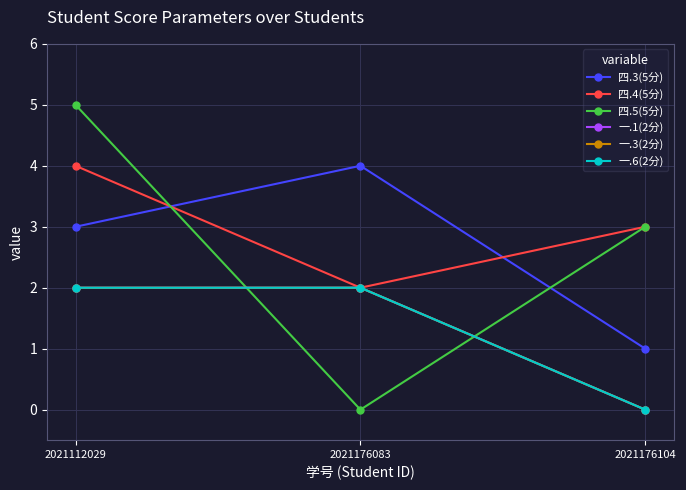

What is the highest value of the 一.3(2分) series?

2